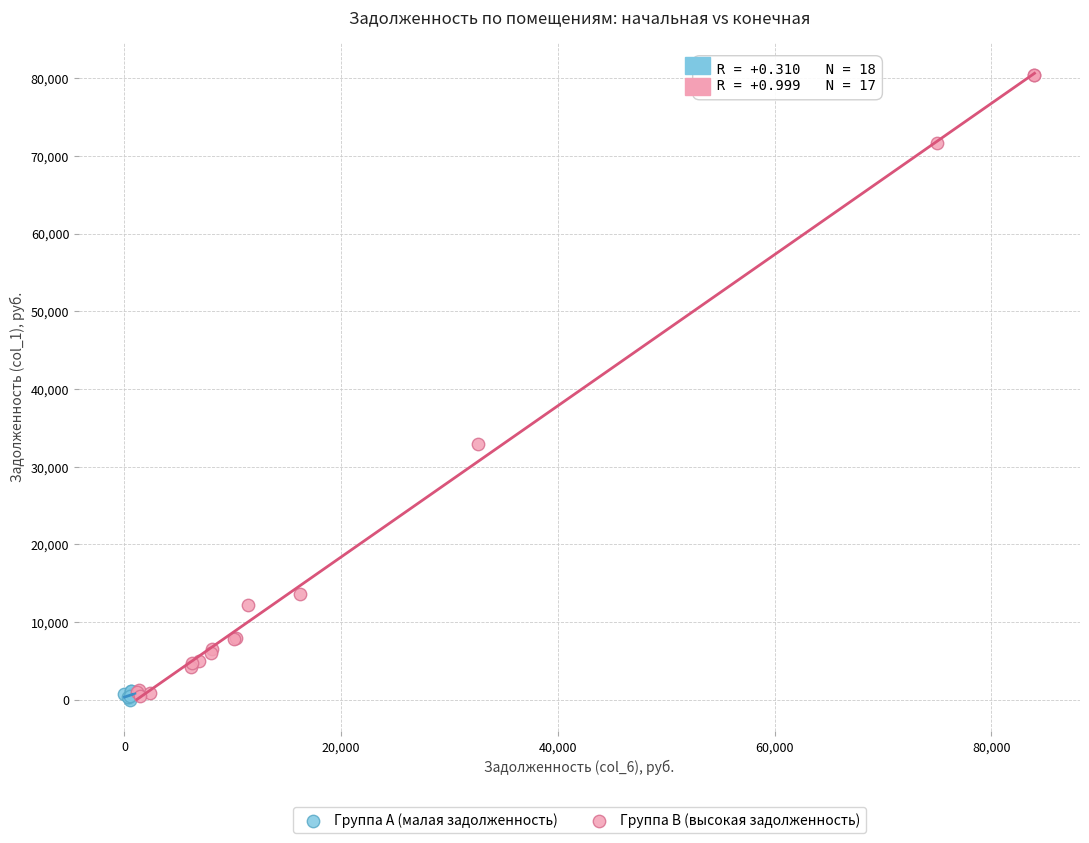

Which series has the widest spread of Y values?

Группа B (высокая задолженность)